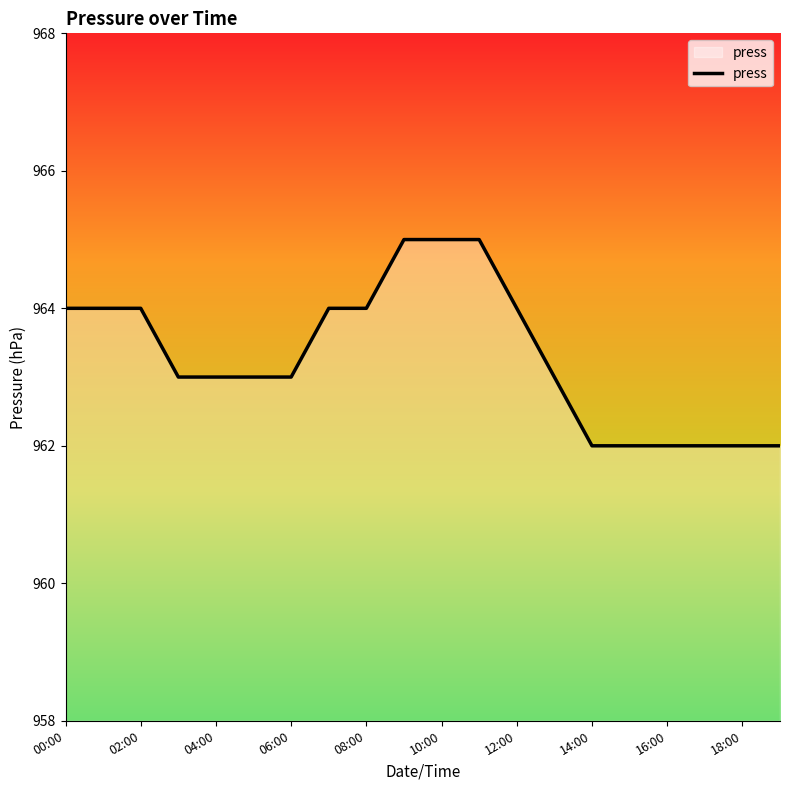

What is the maximum value shown in the chart?

965